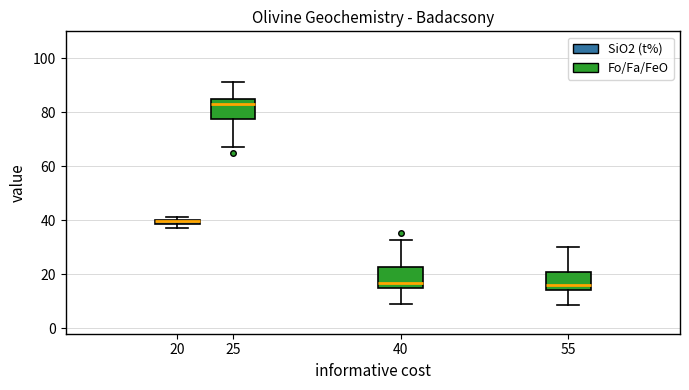

Which box has the highest median line?

25